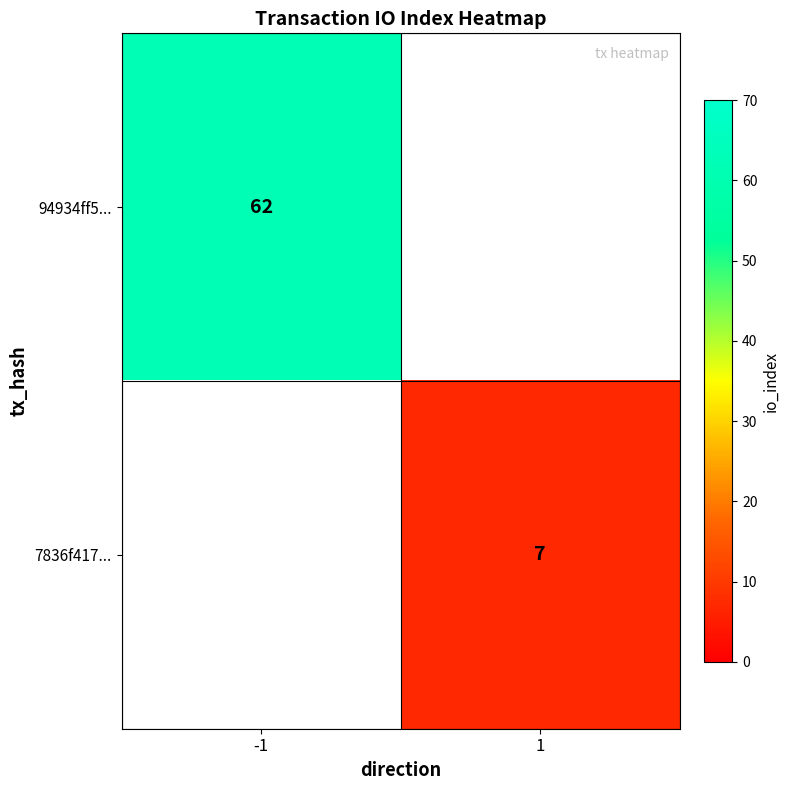

Is it true that 7836f417... equals 7 at 1?

True